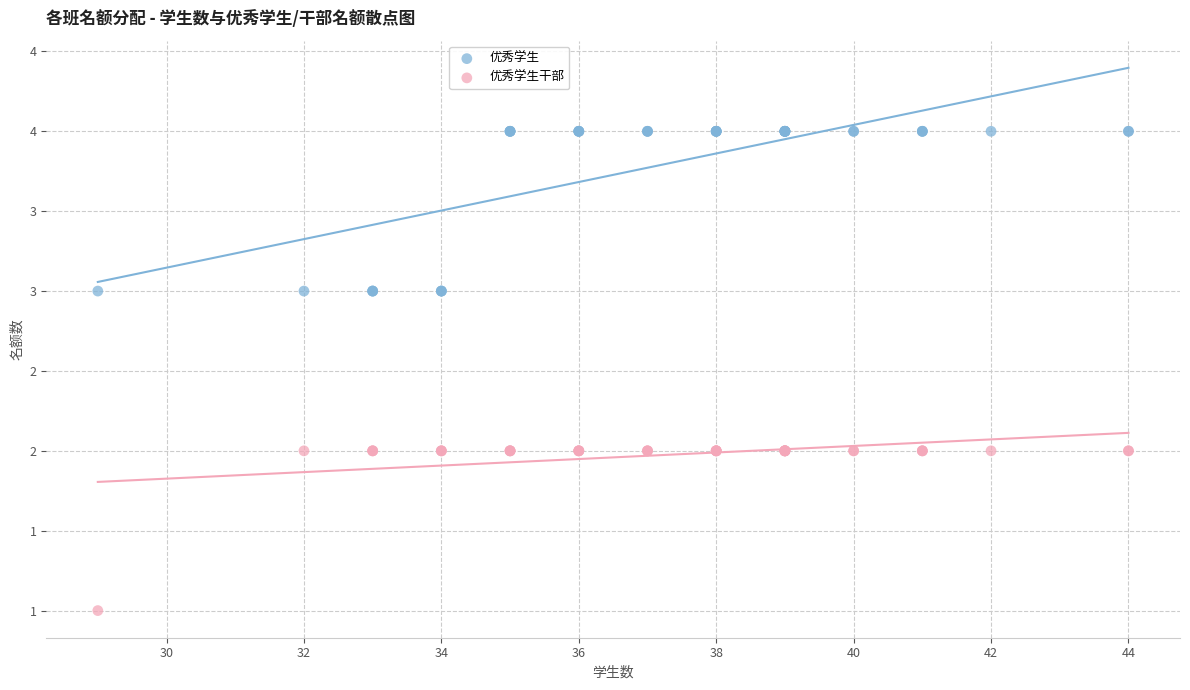

What are all the series names shown in the legend?

优秀学生, 优秀学生干部